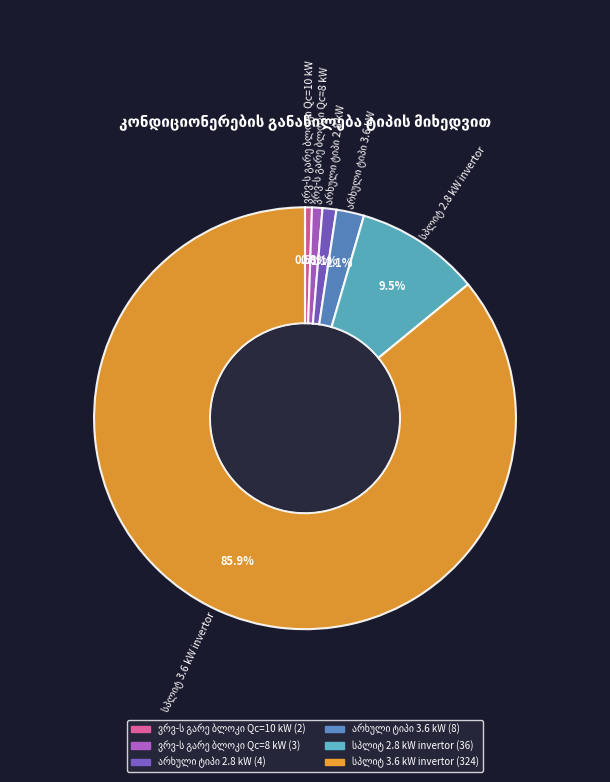

Count the number of slices in the pie.

6